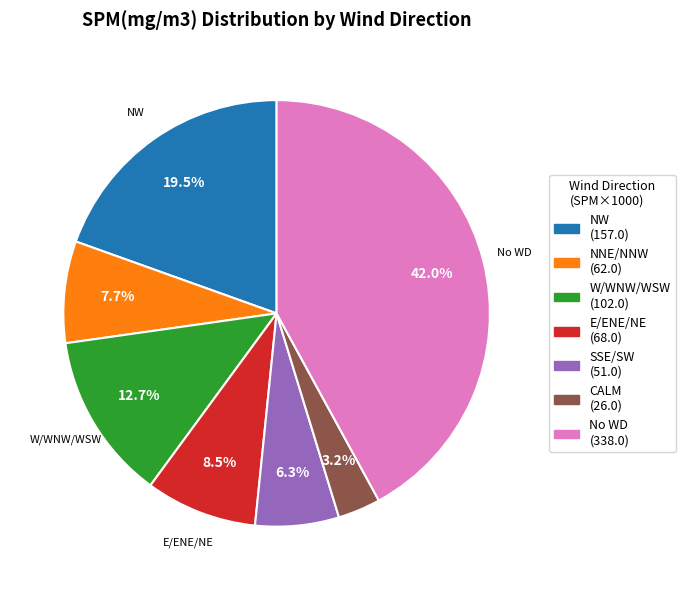

Does any single category account for the majority?

No